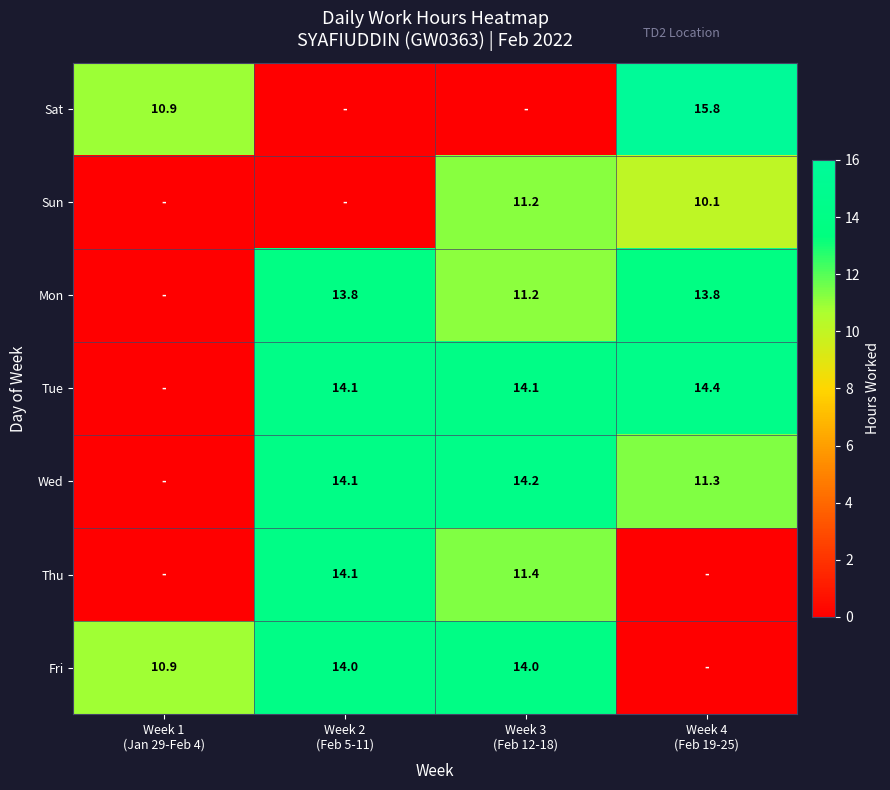

The value of Tue at Week 2 (Feb 5-11) is 14.1. True or false?

True